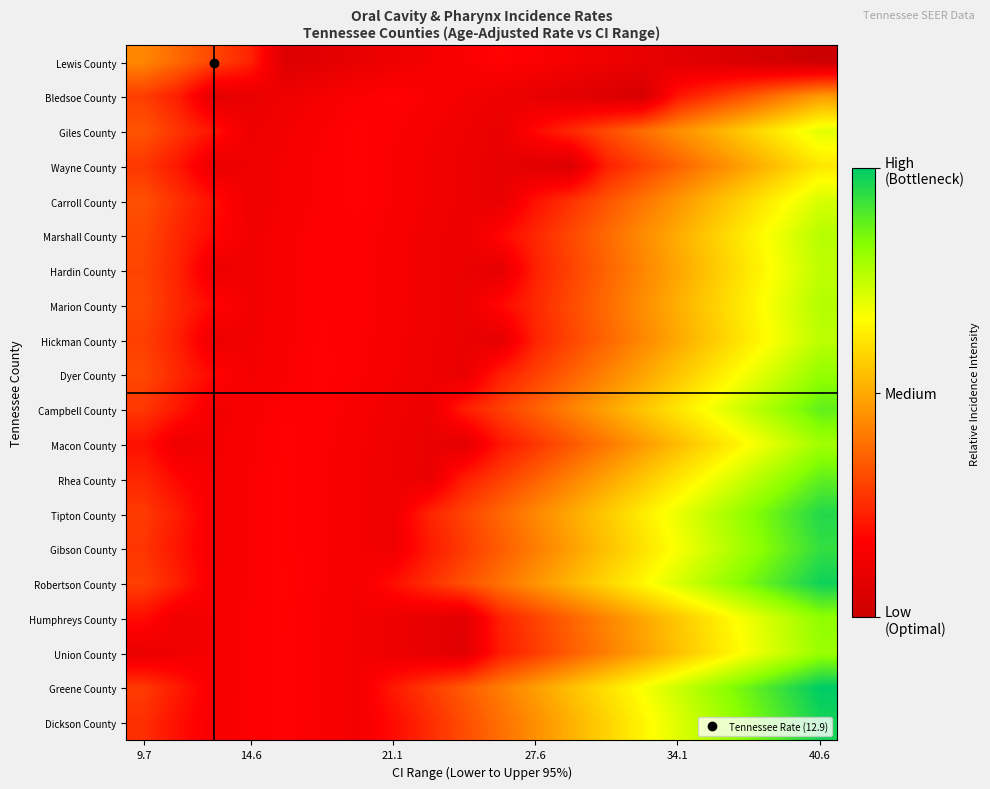

Reading left to right, what are all the values shown in this chart?

Lewis County: 0.4	0.4	0.3	0.2	0.1	0.1	0.1	0.1	0.1	0.2	0.2	0.2	0.1	0.1	0.1	0.1	0.1	0.0	0.0	0.0
Bledsoe County: 0.3	0.2	0.1	0.1	0.1	0.1	0.2	0.2	0.2	0.1	0.1	0.1	0.1	0.1	0.0	0.2	0.3	0.3	0.4	0.5
Giles County: 0.3	0.3	0.2	0.1	0.1	0.2	0.2	0.2	0.1	0.1	0.1	0.2	0.2	0.3	0.4	0.4	0.5	0.6	0.6	0.7
Wayne County: 0.3	0.2	0.1	0.1	0.1	0.2	0.2	0.2	0.1	0.1	0.1	0.1	0.1	0.2	0.3	0.4	0.4	0.5	0.6	0.6
Carroll County: 0.3	0.3	0.2	0.1	0.1	0.2	0.2	0.2	0.1	0.1	0.1	0.2	0.3	0.3	0.4	0.5	0.5	0.6	0.7	0.7
Marshall County: 0.3	0.2	0.2	0.1	0.1	0.2	0.2	0.1	0.1	0.1	0.2	0.2	0.3	0.4	0.4	0.5	0.6	0.6	0.7	0.8
Hardin County: 0.3	0.2	0.1	0.1	0.1	0.2	0.2	0.1	0.1	0.1	0.1	0.2	0.3	0.4	0.4	0.5	0.6	0.6	0.7	0.8
Marion County: 0.3	0.2	0.2	0.1	0.1	0.2	0.2	0.1	0.1	0.1	0.2	0.2	0.3	0.4	0.4	0.5	0.6	0.6	0.7	0.8
Hickman County: 0.3	0.2	0.1	0.1	0.1	0.2	0.2	0.1	0.1	0.1	0.1	0.2	0.3	0.4	0.4	0.5	0.6	0.6	0.7	0.8
Dyer County: 0.3	0.2	0.2	0.1	0.2	0.2	0.2	0.1	0.1	0.1	0.2	0.3	0.4	0.4	0.5	0.6	0.6	0.7	0.7	0.8
Campbell County: 0.3	0.2	0.1	0.1	0.2	0.2	0.1	0.1	0.1	0.2	0.3	0.4	0.4	0.5	0.6	0.6	0.7	0.7	0.8	0.9
Macon County: 0.2	0.1	0.1	0.2	0.2	0.2	0.1	0.1	0.1	0.1	0.2	0.3	0.3	0.4	0.5	0.5	0.6	0.7	0.7	0.8
Rhea County: 0.2	0.2	0.1	0.2	0.2	0.2	0.1	0.1	0.1	0.2	0.3	0.4	0.4	0.5	0.6	0.6	0.7	0.7	0.8	0.9
Tipton County: 0.3	0.2	0.1	0.2	0.2	0.2	0.1	0.1	0.2	0.3	0.4	0.4	0.5	0.6	0.6	0.7	0.8	0.8	0.9	1.0
Gibson County: 0.3	0.2	0.1	0.2	0.2	0.2	0.1	0.1	0.2	0.3	0.3	0.4	0.5	0.5	0.6	0.7	0.7	0.8	0.9	0.9
Robertson County: 0.3	0.2	0.1	0.2	0.2	0.2	0.1	0.2	0.3	0.3	0.4	0.5	0.5	0.6	0.7	0.7	0.8	0.8	0.9	1.0
Humphreys County: 0.2	0.1	0.1	0.2	0.2	0.2	0.1	0.1	0.1	0.1	0.2	0.3	0.4	0.4	0.5	0.6	0.6	0.7	0.8	0.8
Union County: 0.1	0.1	0.1	0.2	0.2	0.2	0.1	0.1	0.1	0.1	0.2	0.3	0.3	0.4	0.5	0.5	0.6	0.7	0.7	0.8
Greene County: 0.3	0.2	0.1	0.2	0.2	0.2	0.1	0.2	0.3	0.3	0.4	0.5	0.5	0.6	0.7	0.7	0.8	0.9	0.9	1.0
Dickson County: 0.3	0.2	0.1	0.2	0.2	0.2	0.1	0.2	0.3	0.3	0.4	0.4	0.5	0.6	0.6	0.7	0.8	0.8	0.9	1.0